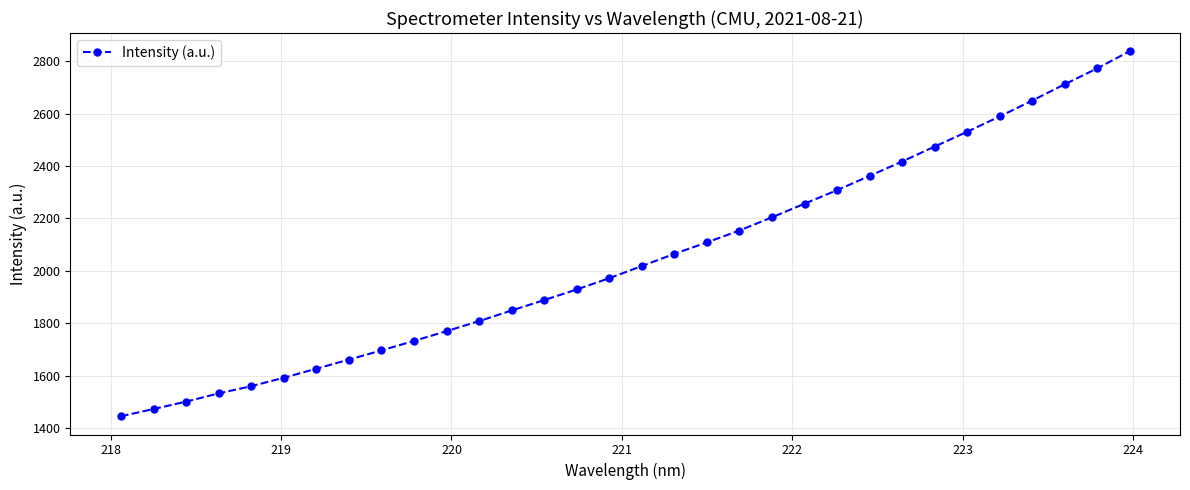

What is the maximum value shown in the chart?

2837.3